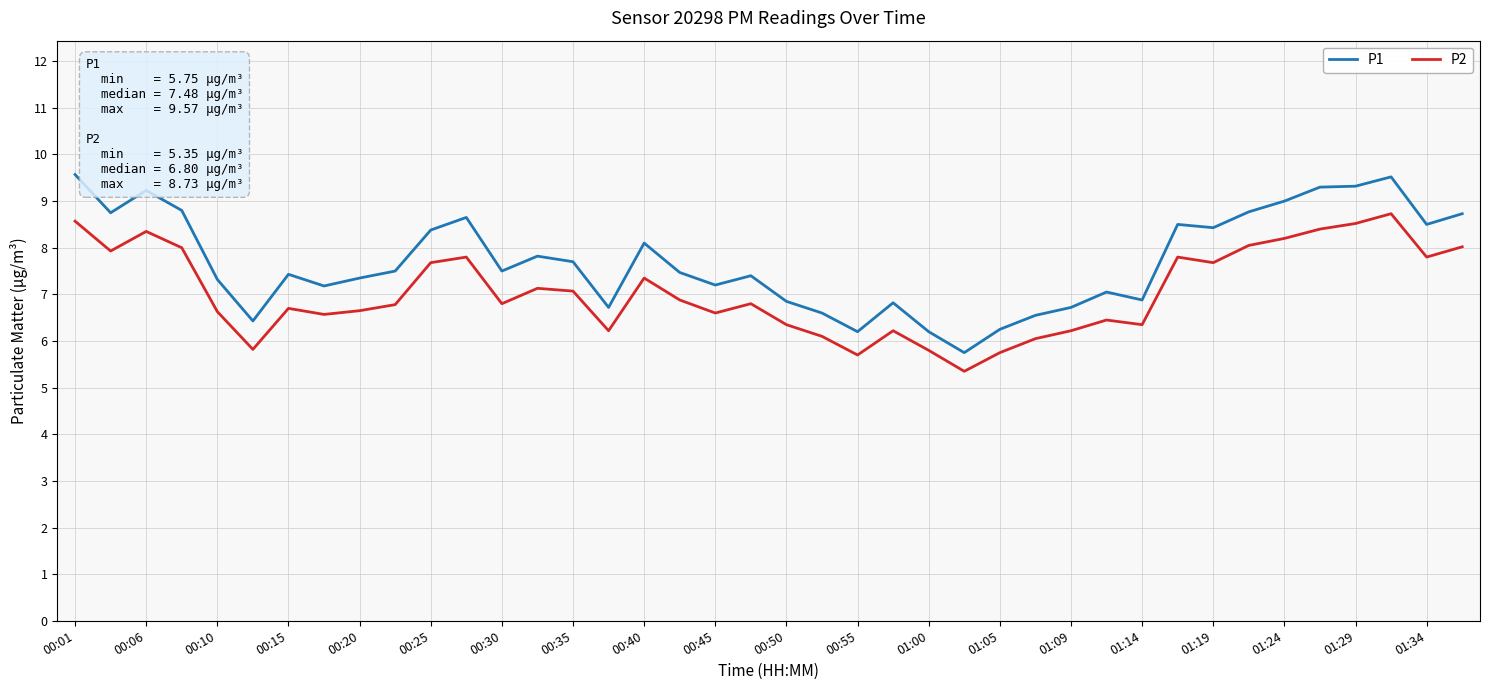

True or false: P1 and P2 intersect in this chart.

False